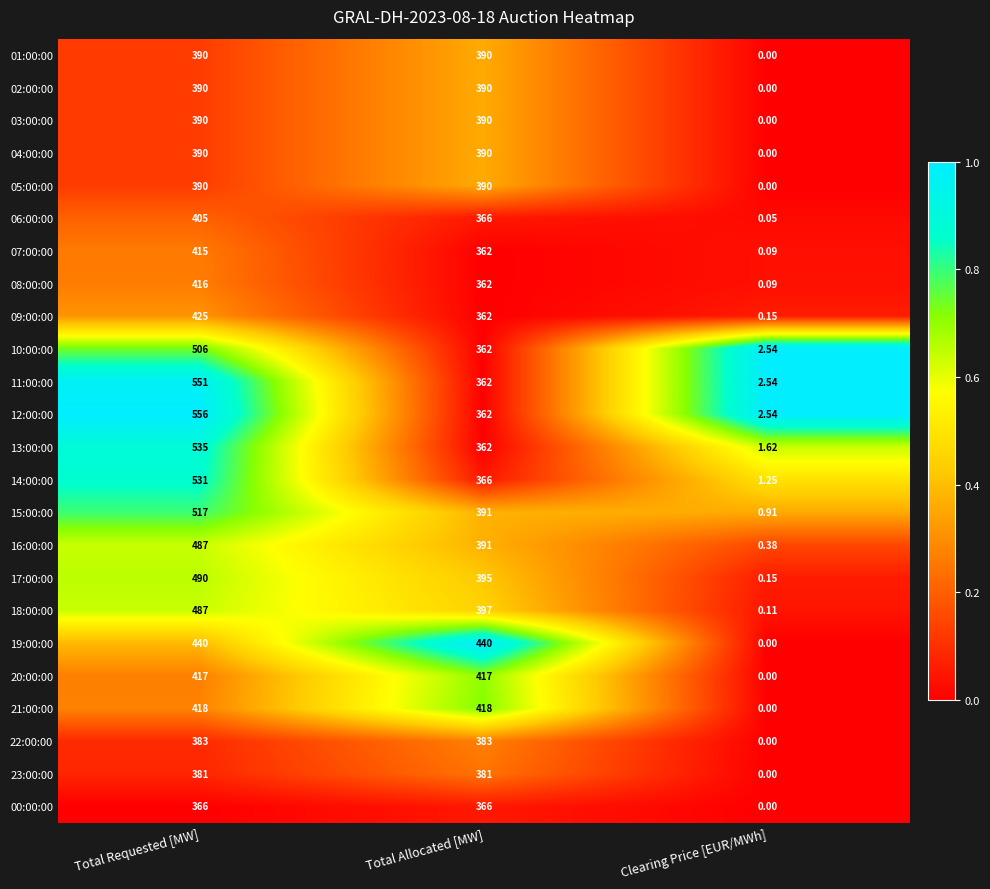

How many data points does each series have?

3